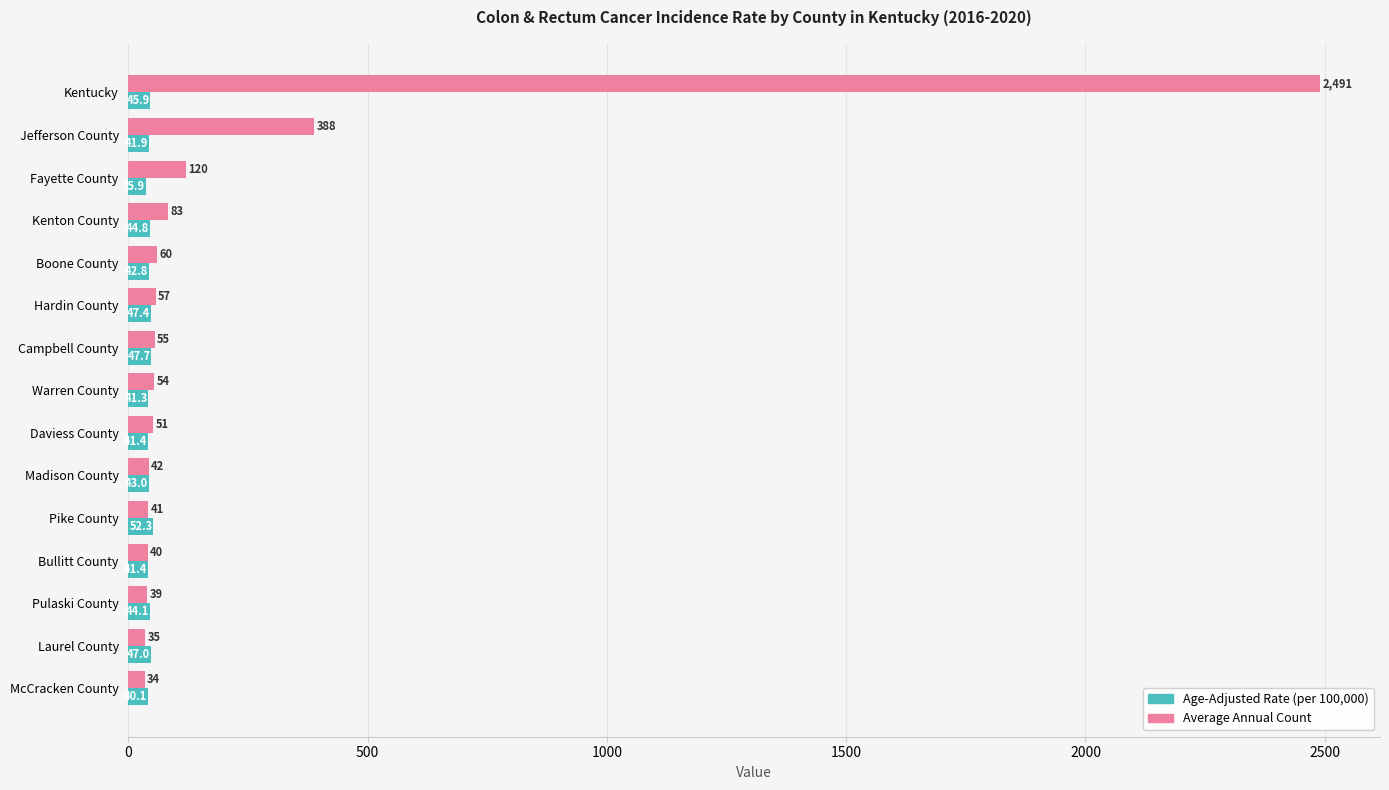

What is the greatest value displayed?

2491.0